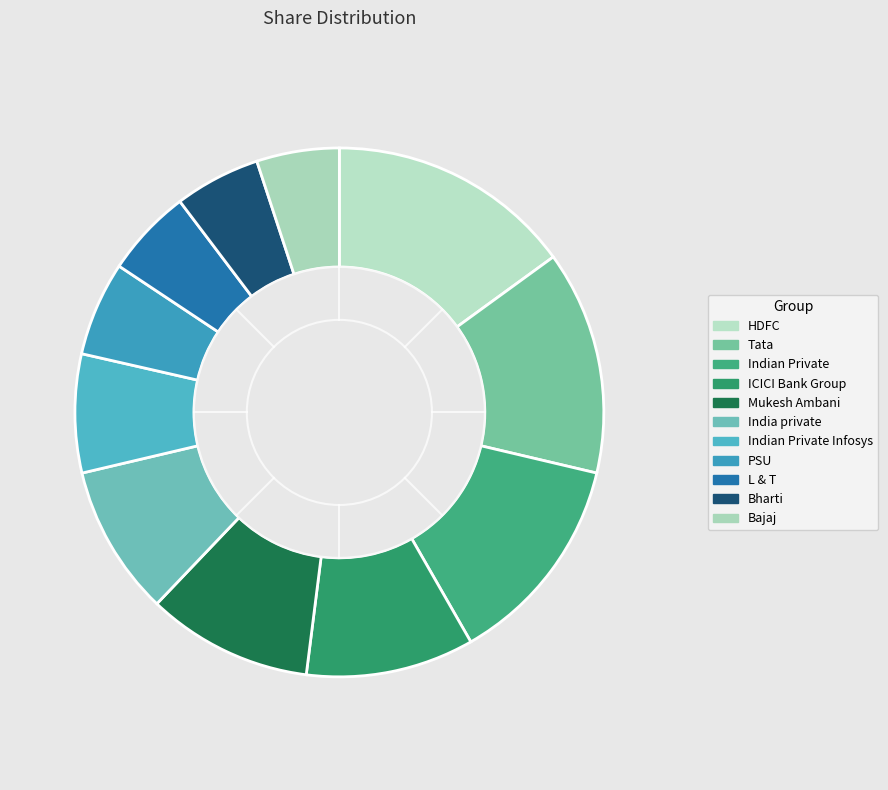

What is the ratio of the value at Indian Private Infosys to the value at Mukesh Ambani?

0.7